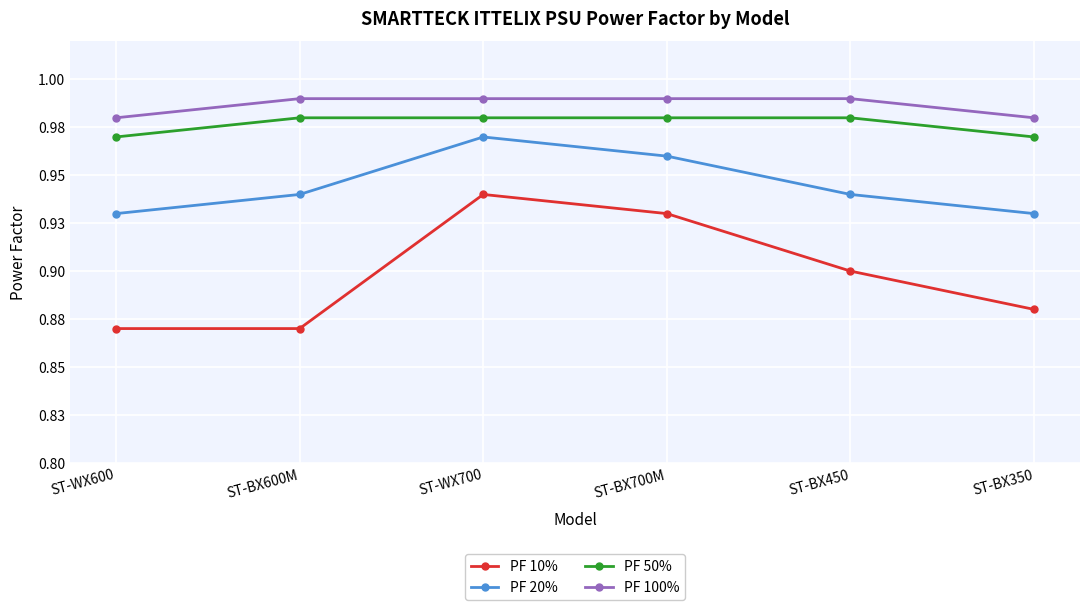

What value does the PF 10% series have at ST-WX700?

0.9